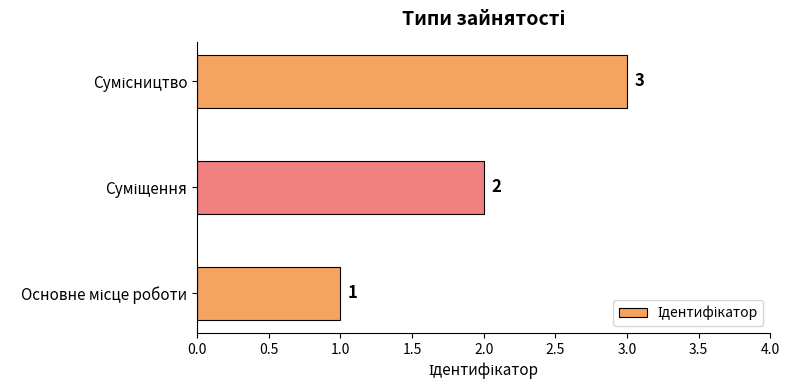

What is the sum of all values?

6